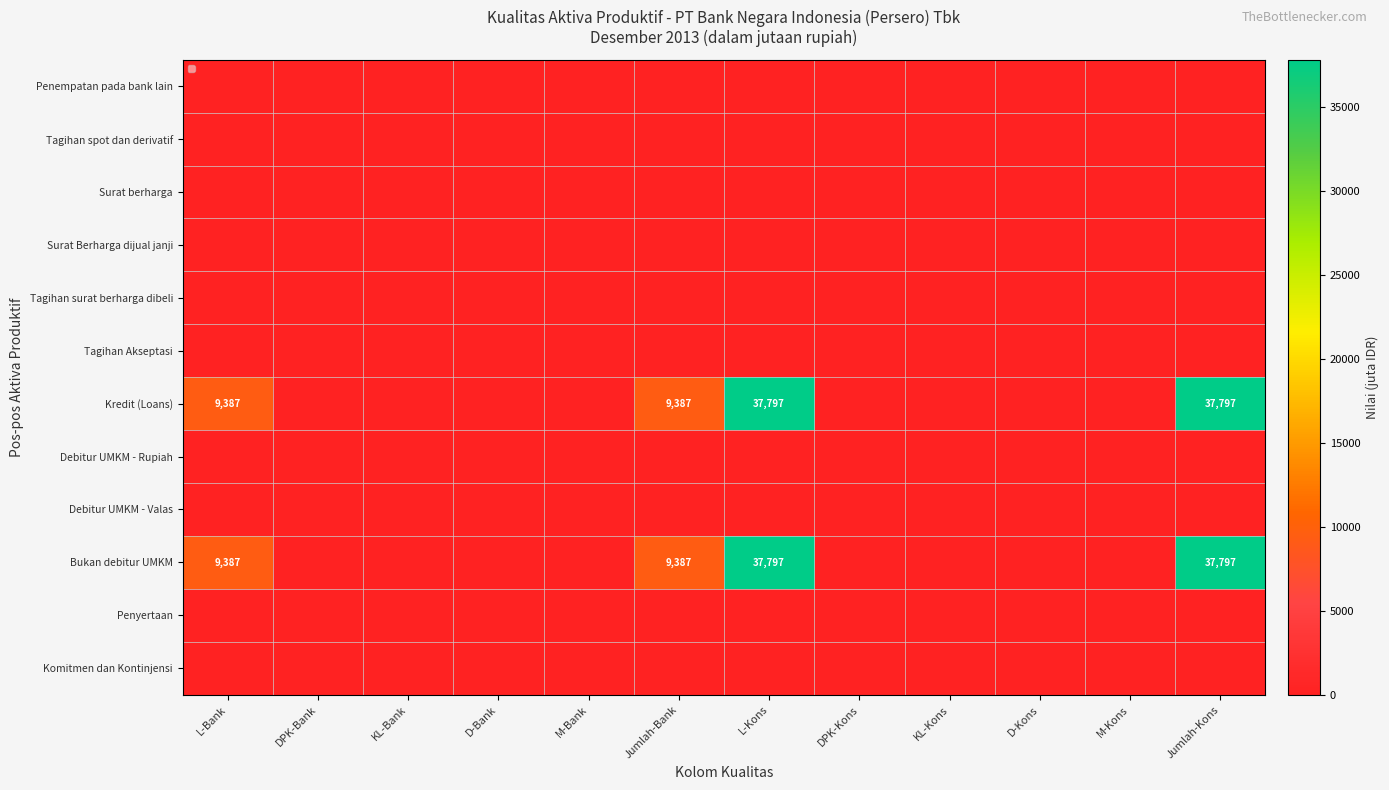

Is the value of Debitur UMKM - Valas at M-Bank greater than the value of Surat berharga at DPK-Kons?

No